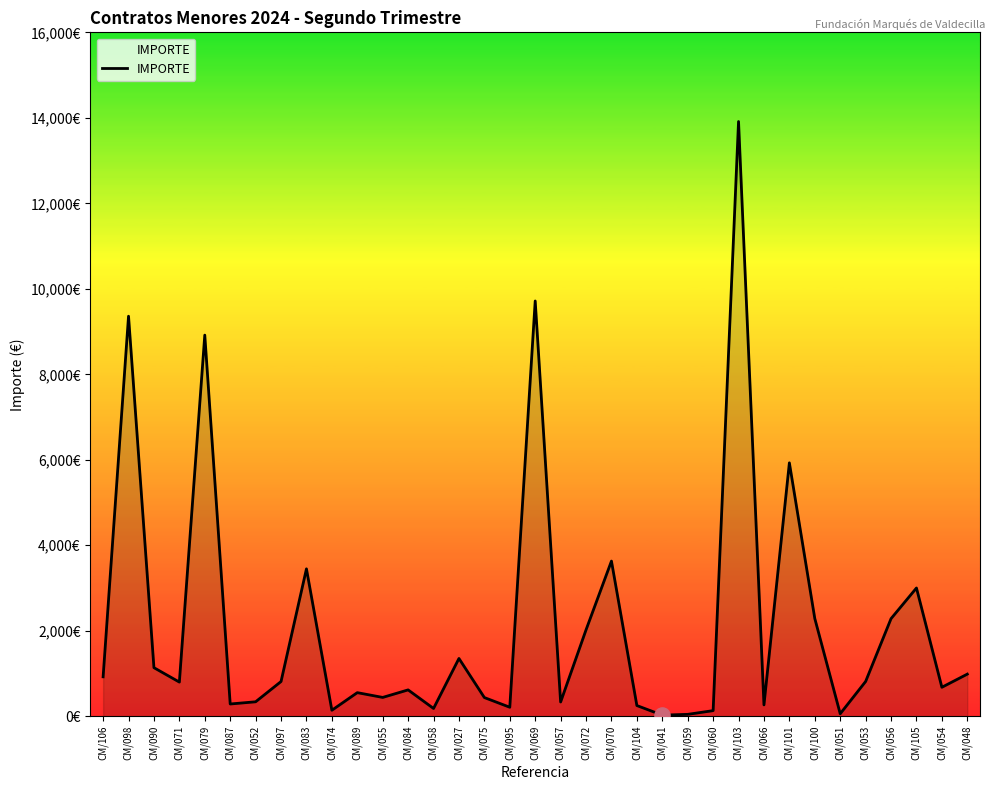

Which has a higher value, CM/052 or CM/097?

CM/097